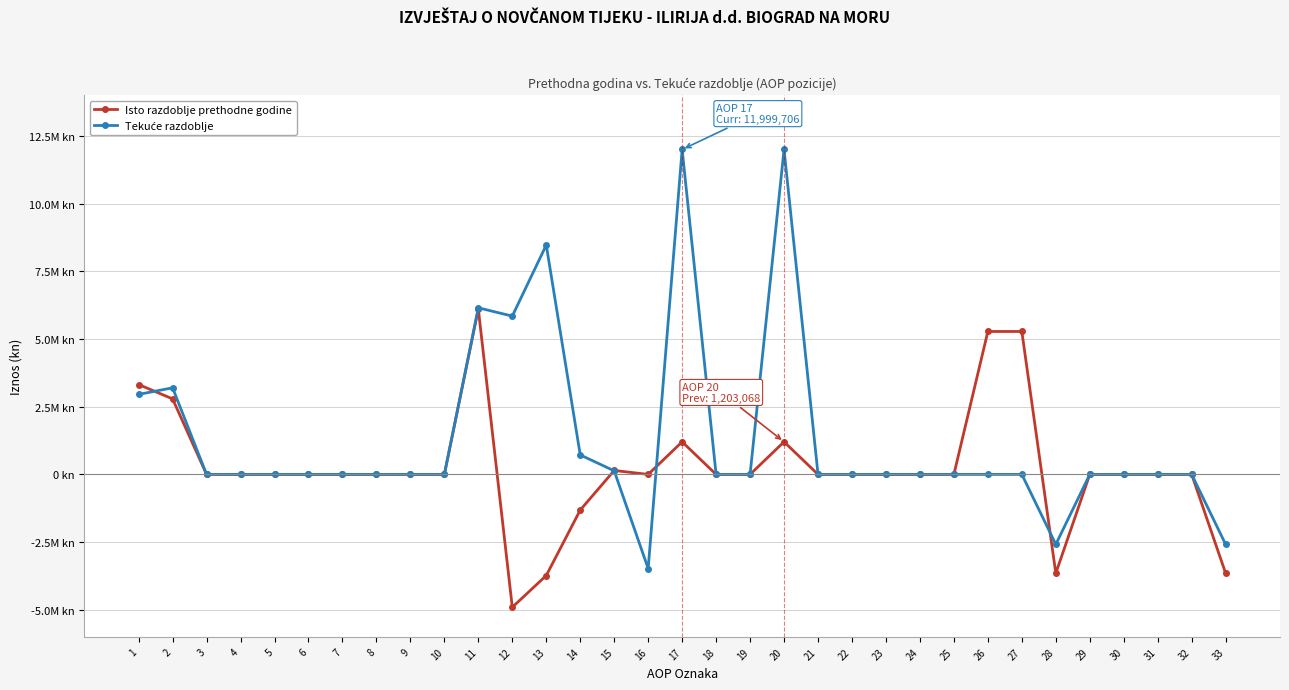

Is this an area chart (filled region under the line)?

No